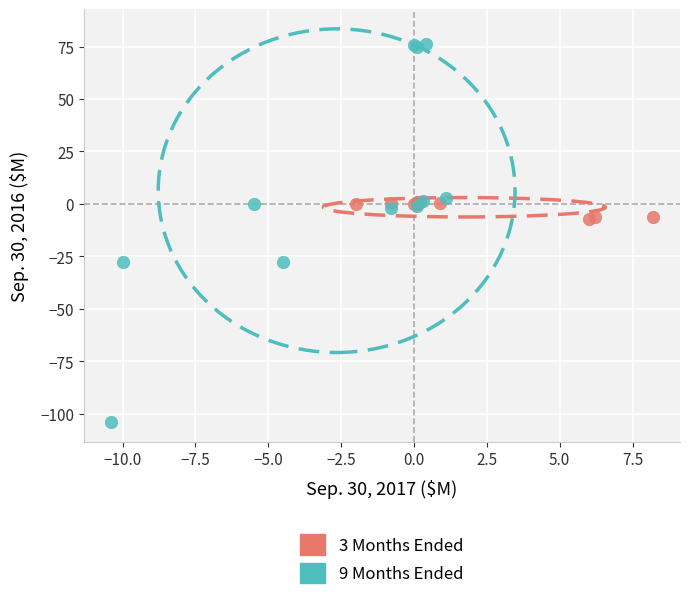

Which series has the widest spread of Y values?

9 Months Ended